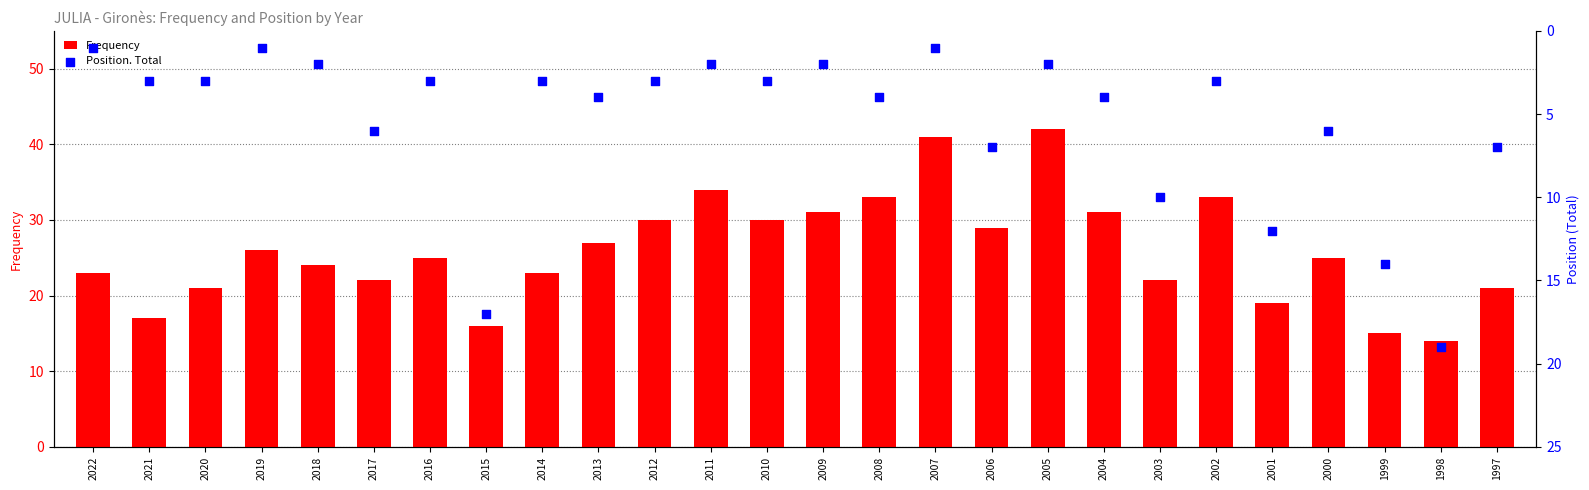

What is the total value across all series at 2005?

44